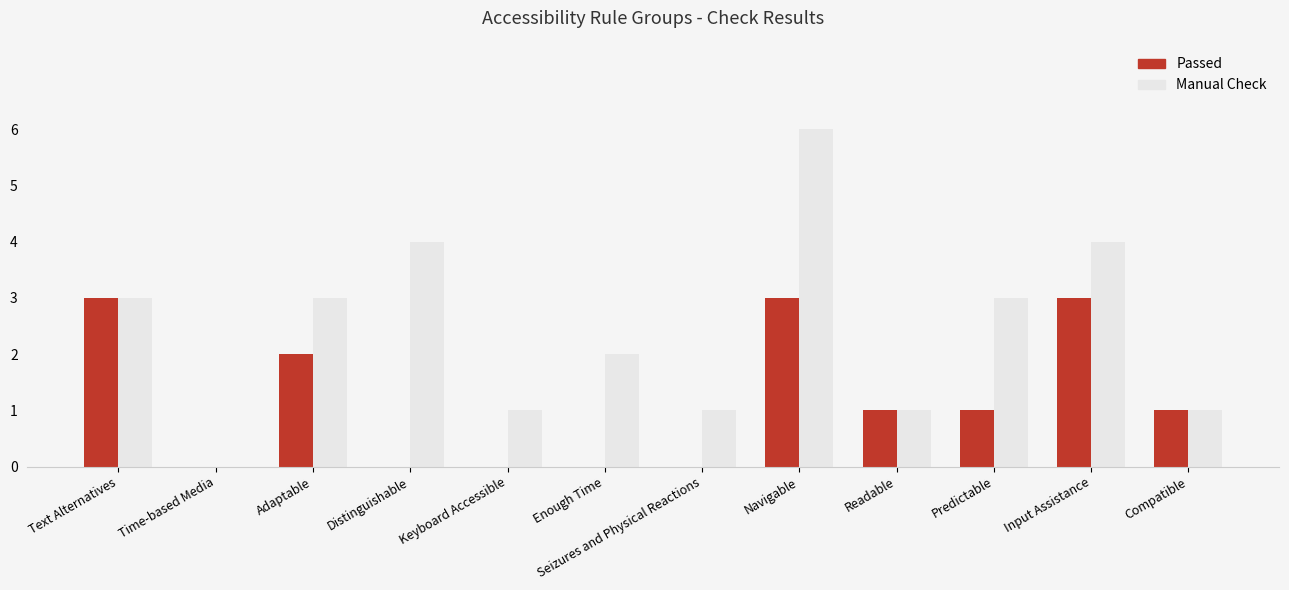

What value does the Manual Check series have at Keyboard Accessible?

1